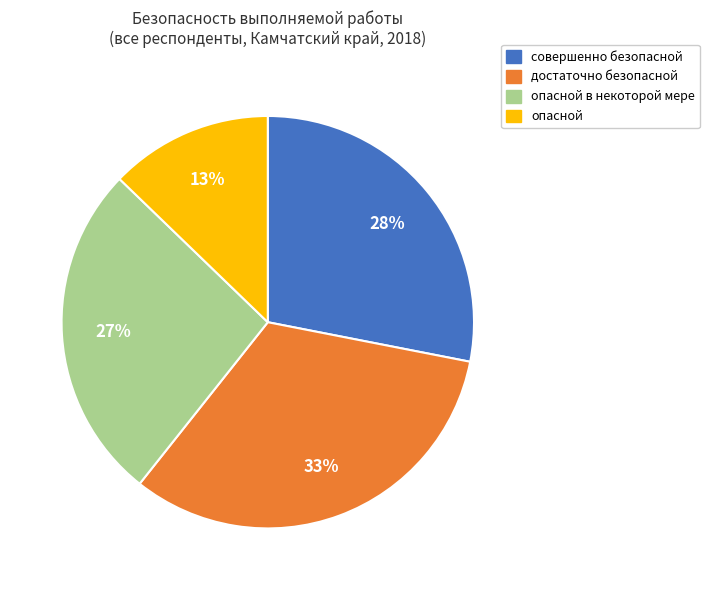

How many slices are in this pie chart?

4